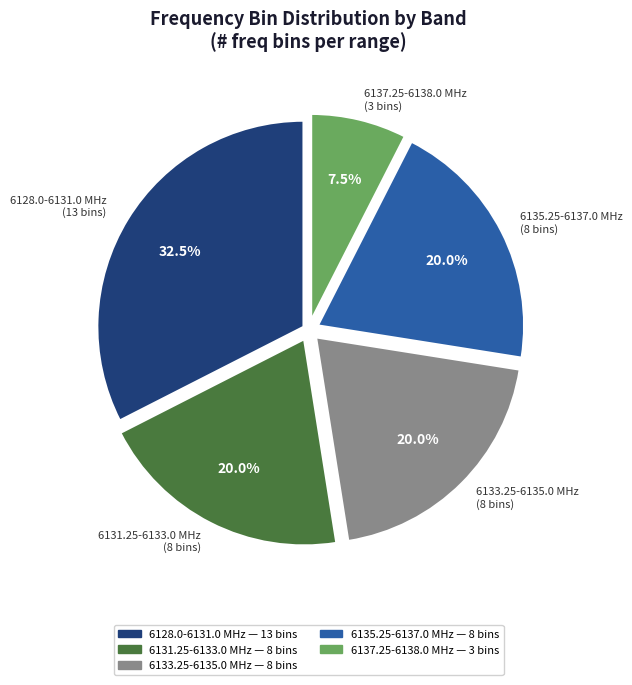

Does any single category account for the majority?

No